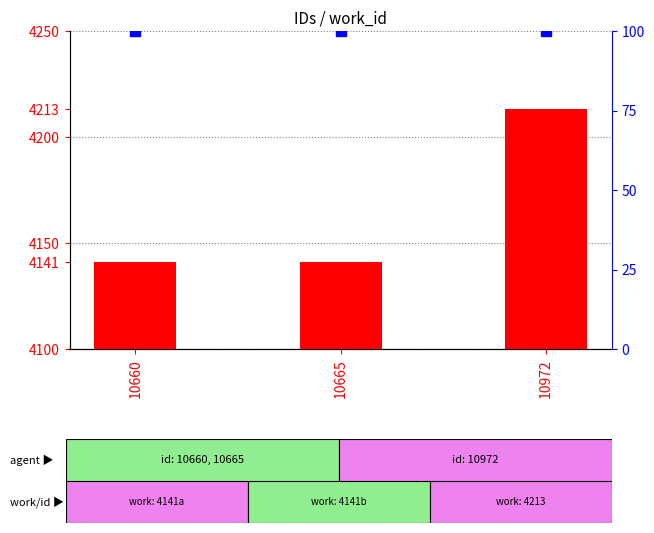

At which category is the sum across all series the highest?

10972